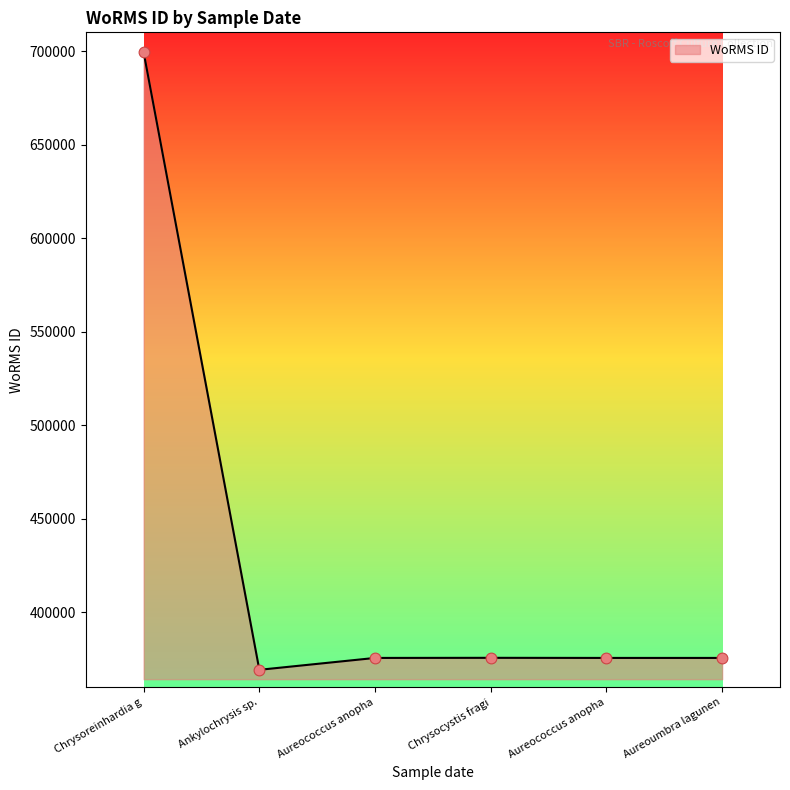

Is this an area chart (filled region under the line)?

Yes